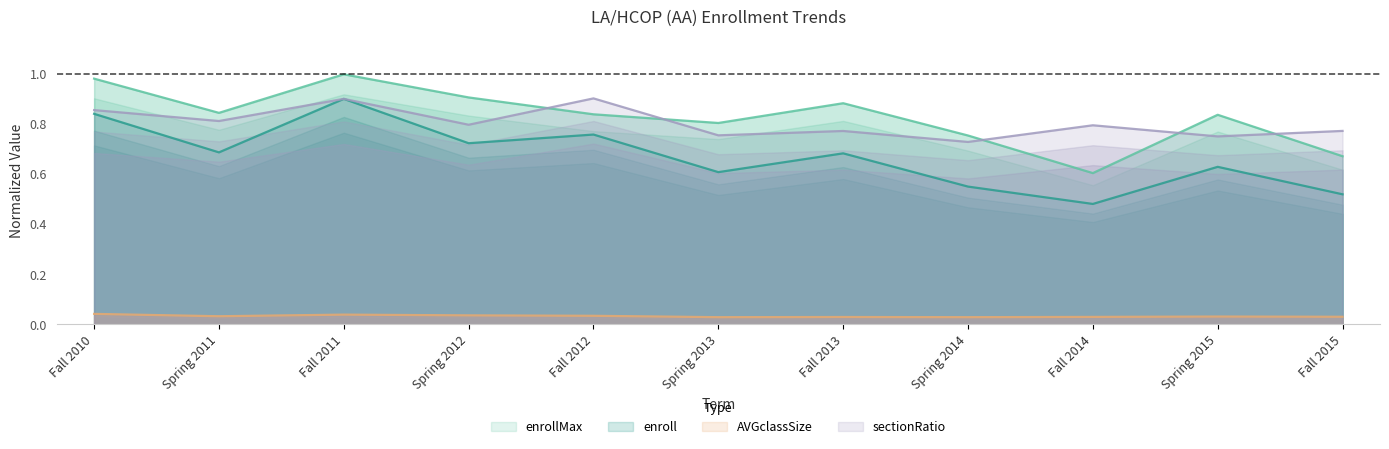

Reading left to right, transcribe all the data shown in this chart.

enrollMax: 1.0	0.8	1.0	0.9	0.8	0.8	0.9	0.8	0.6	0.8	0.7
enroll: 0.8	0.7	0.9	0.7	0.8	0.6	0.7	0.6	0.5	0.6	0.5
AVGclassSize: 0.0	0.0	0.0	0.0	0.0	0.0	0.0	0.0	0.0	0.0	0.0
sectionRatio: 0.9	0.8	0.9	0.8	0.9	0.8	0.8	0.7	0.8	0.8	0.8